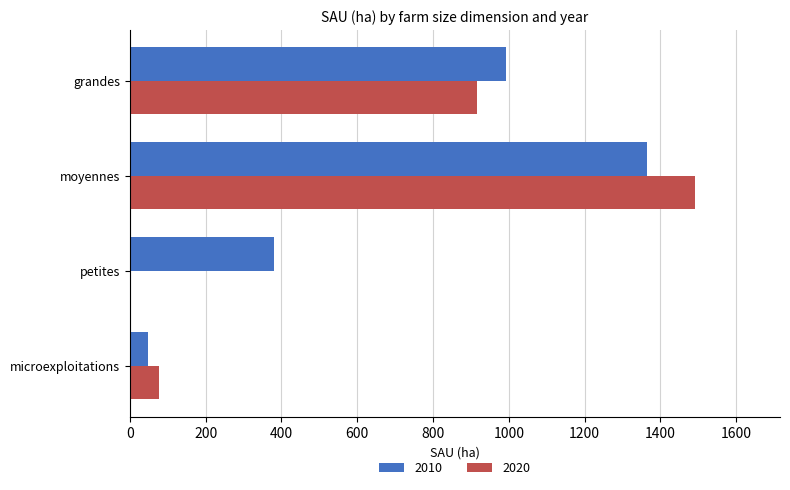

How many data points does each series have?

4